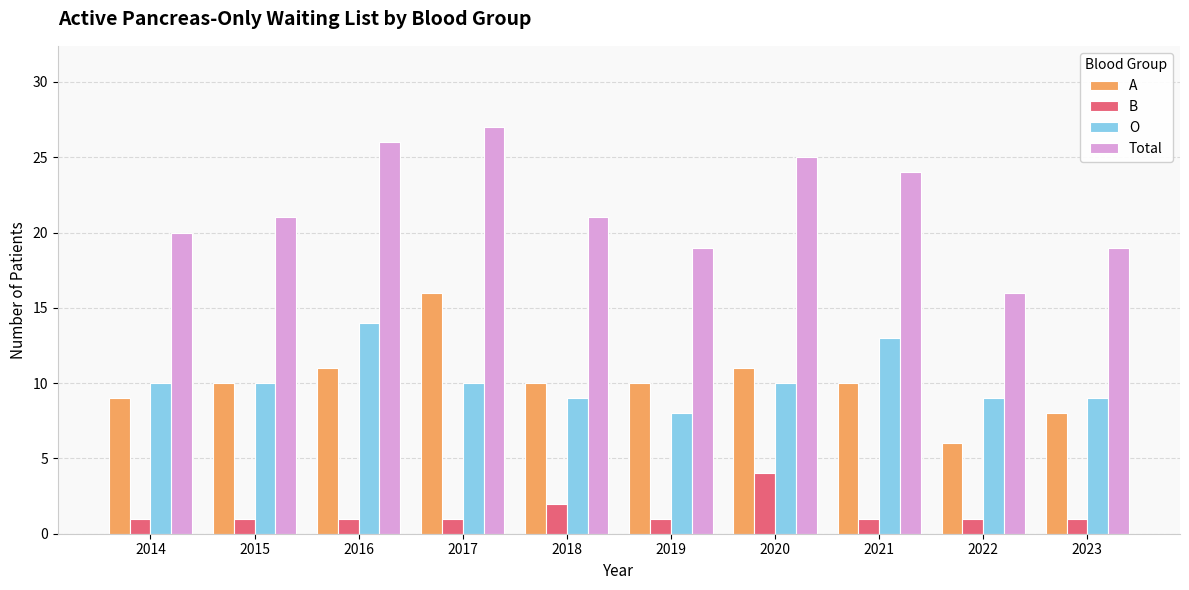

List the series in order of their peak value, highest first.

Total, A, O, B